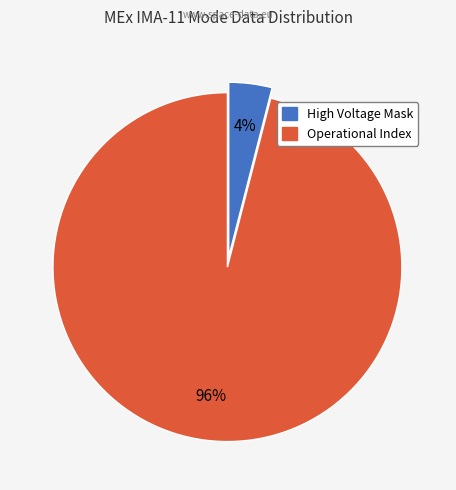

To the nearest percent, what is the difference between the largest and smallest slice percentages?

92%